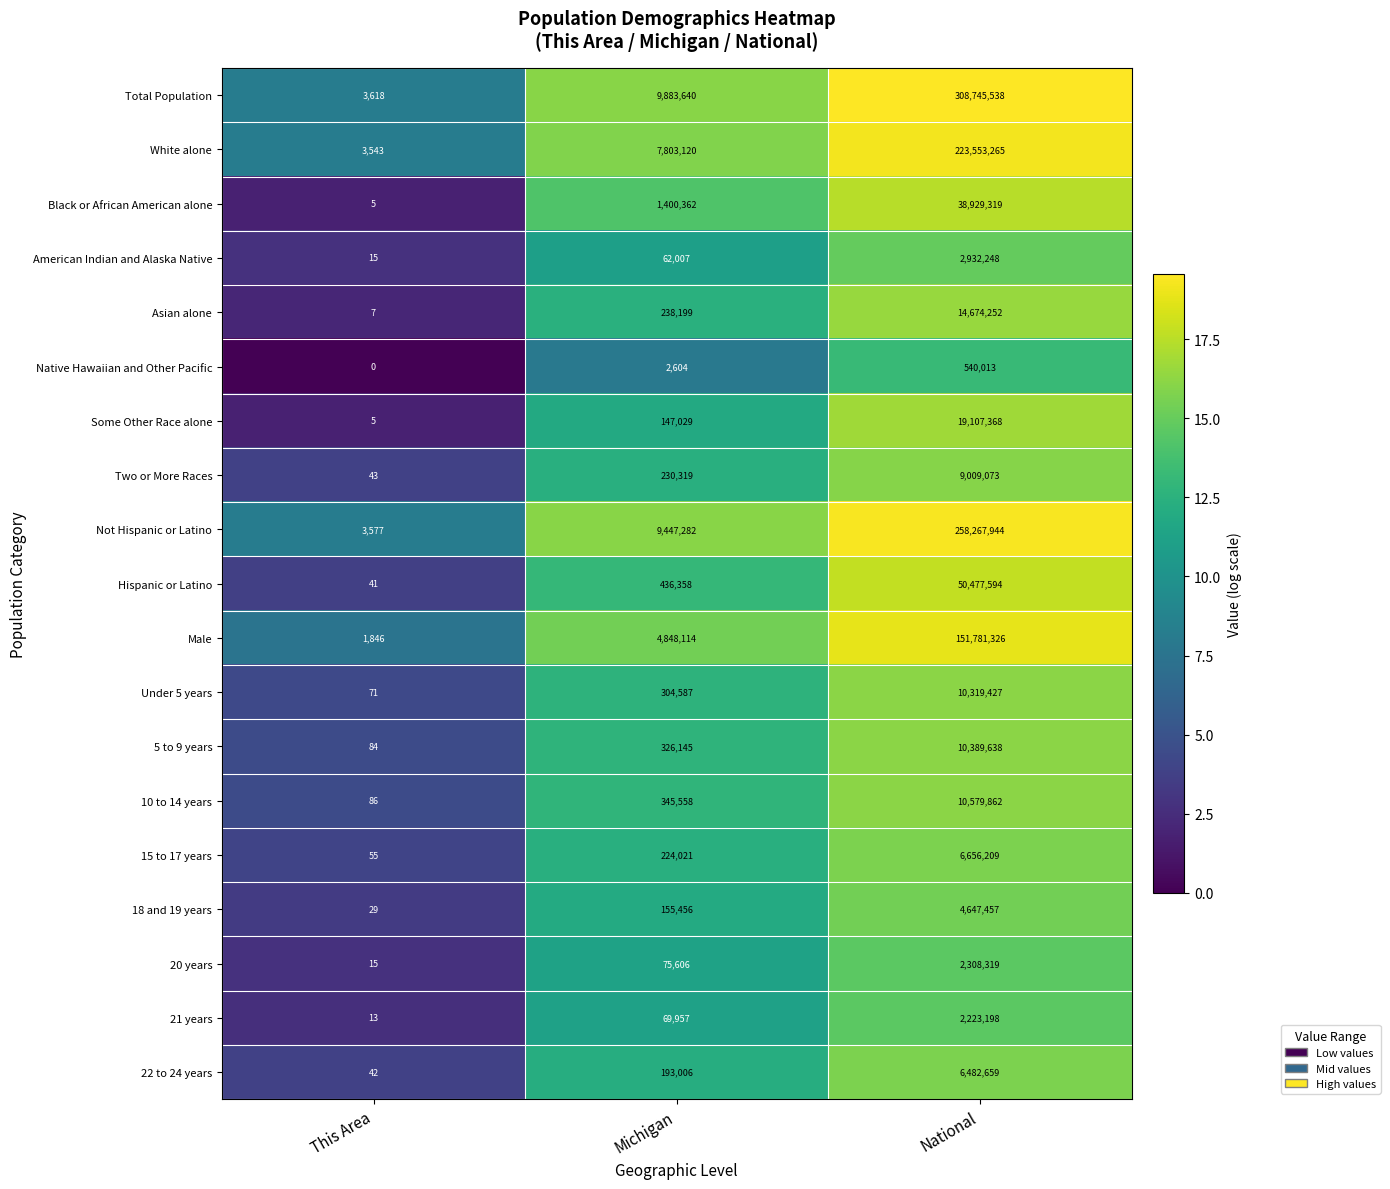

Rank the categories by Total Population value from lowest to highest.

This Area, Michigan, National